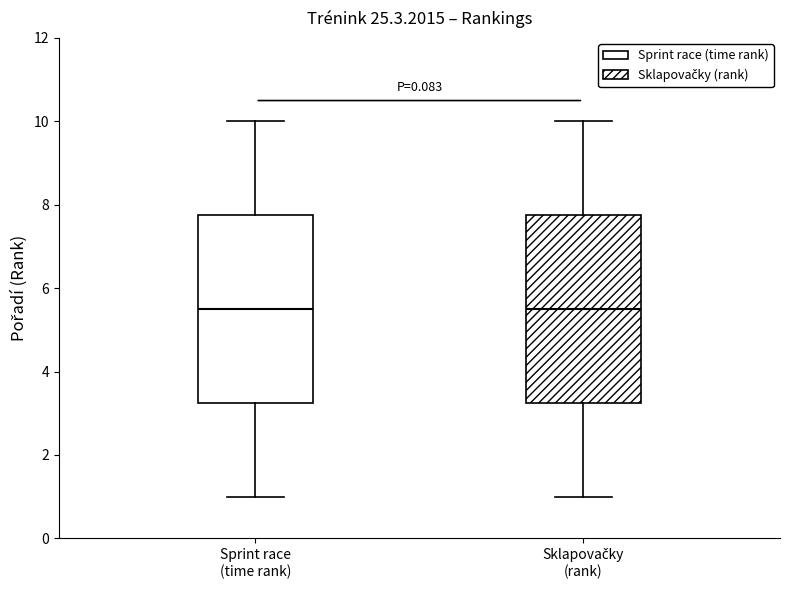

Where does the lower whisker of the box for Sprint race (time rank) end on the y-axis? The values are not printed on the chart, so give them approximately, as read against the axis.

1.0